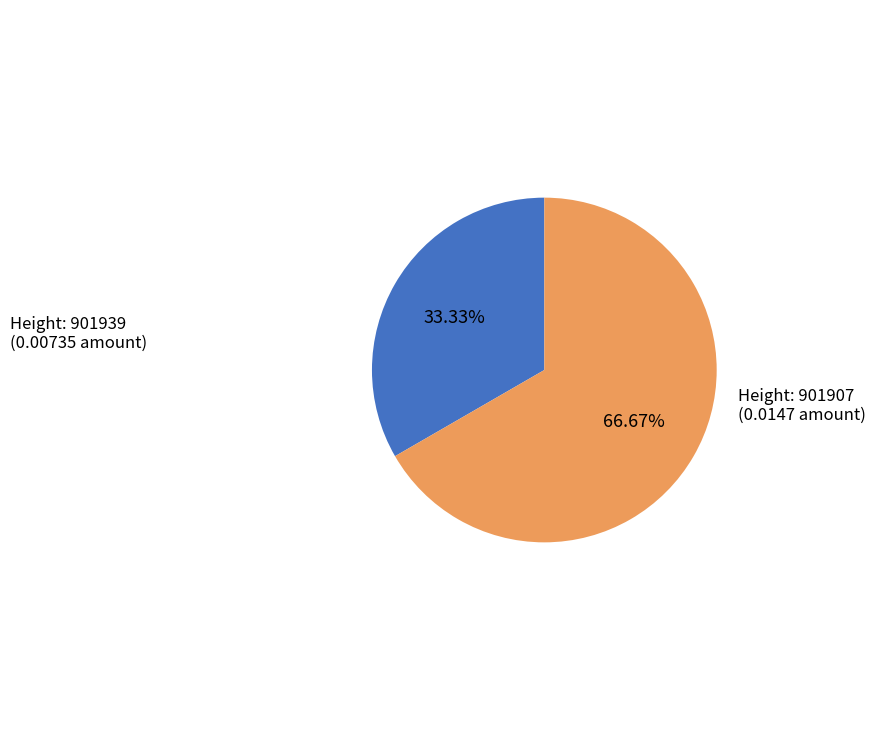

Is there any slice that represents more than half of the pie?

Yes